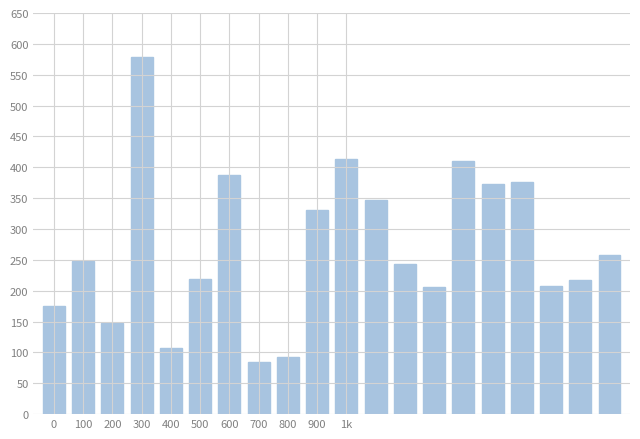

How many data points are less than 247?

10